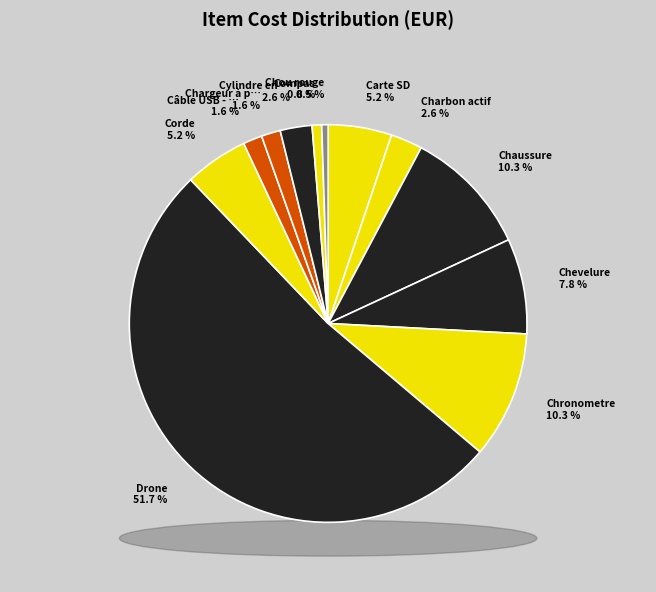

Which has a higher value, Cylindre en plastique or Carte SD?

Carte SD